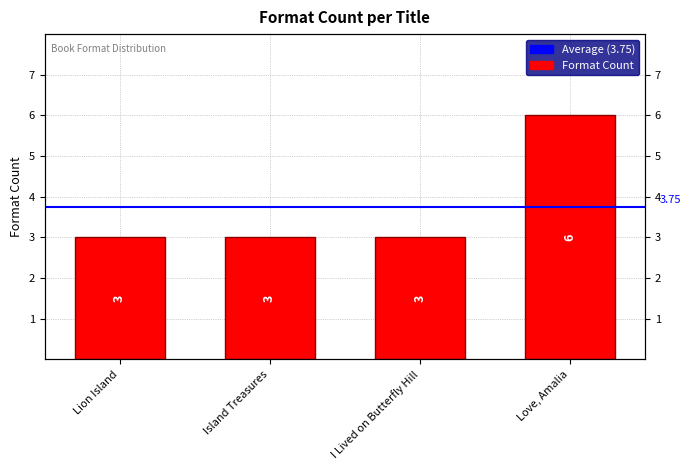

Rank the categories by value from highest to lowest.

Love, Amalia, Lion Island, Island Treasures, I Lived on Butterfly Hill